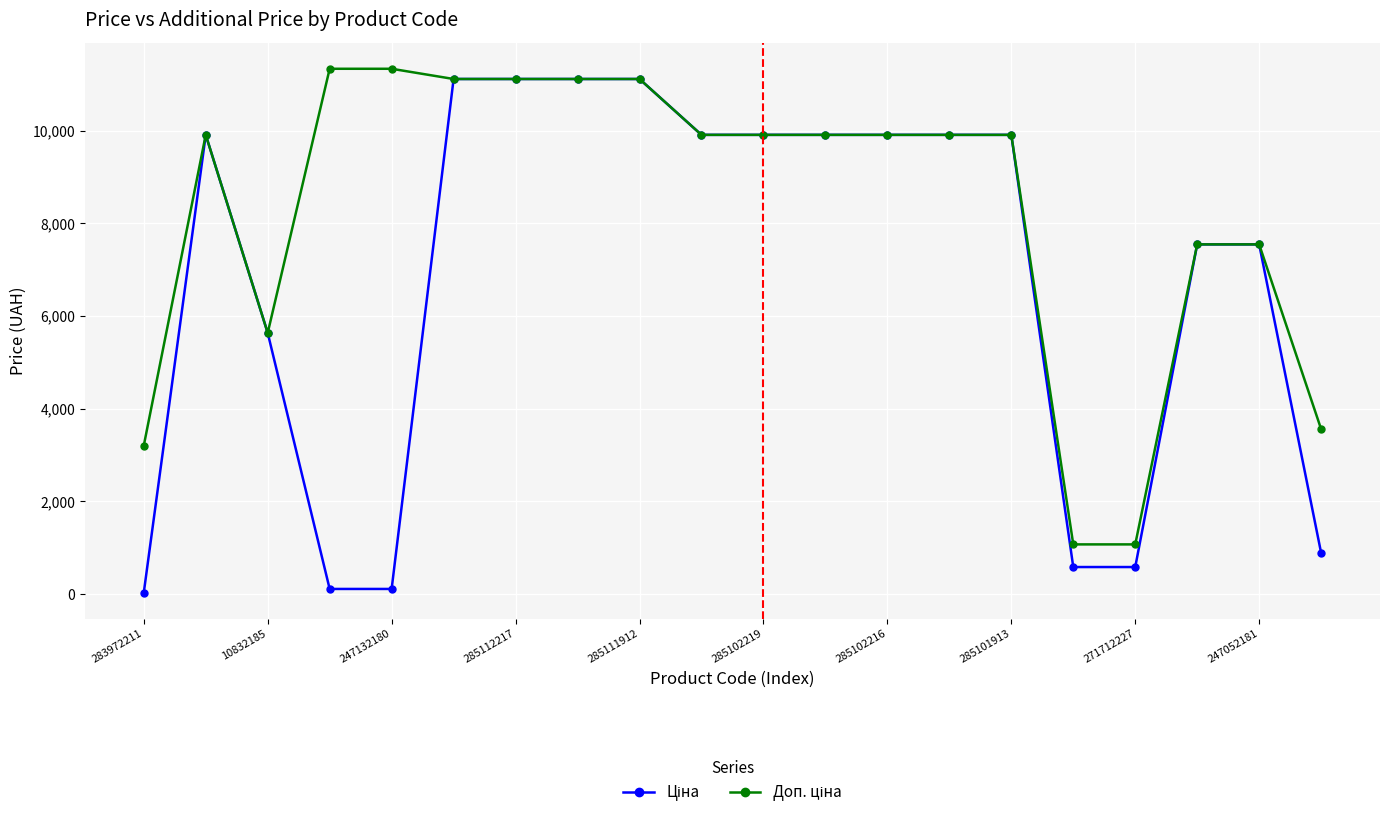

At how many categories does at least one series exceed 3983?

16